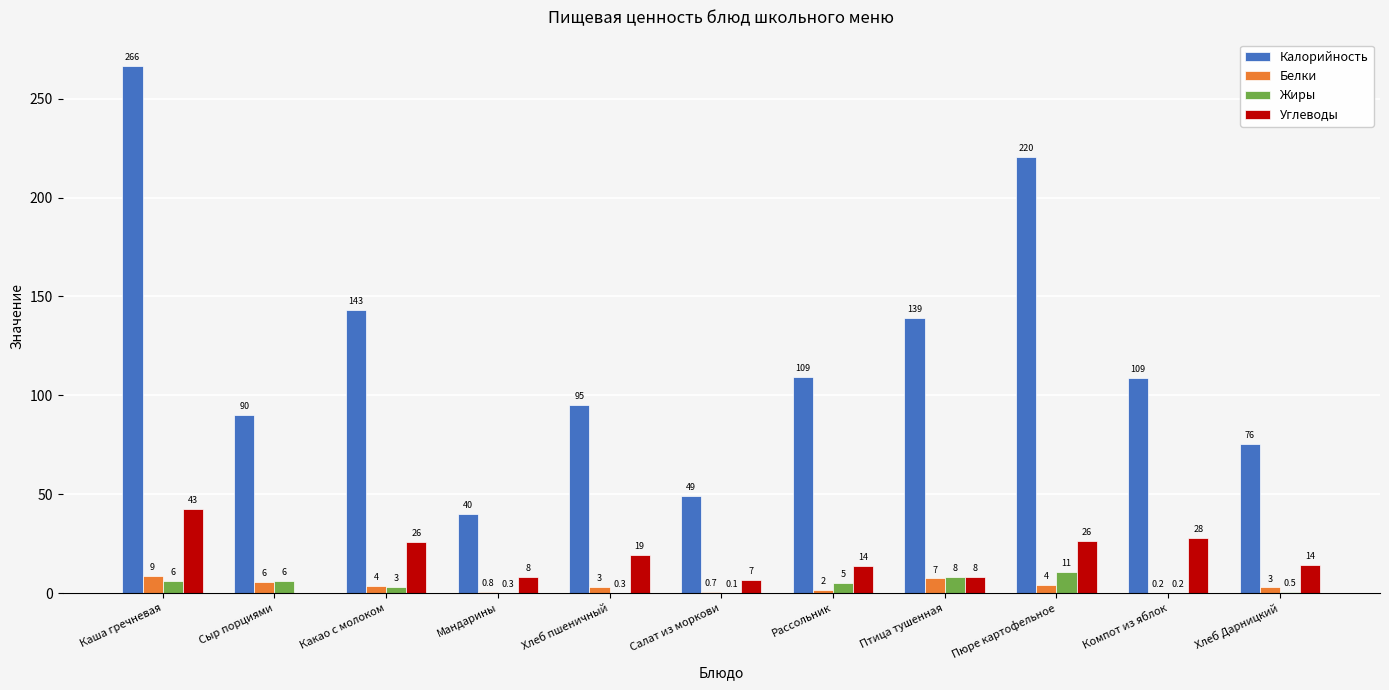

What is the maximum value for Белки?

8.7